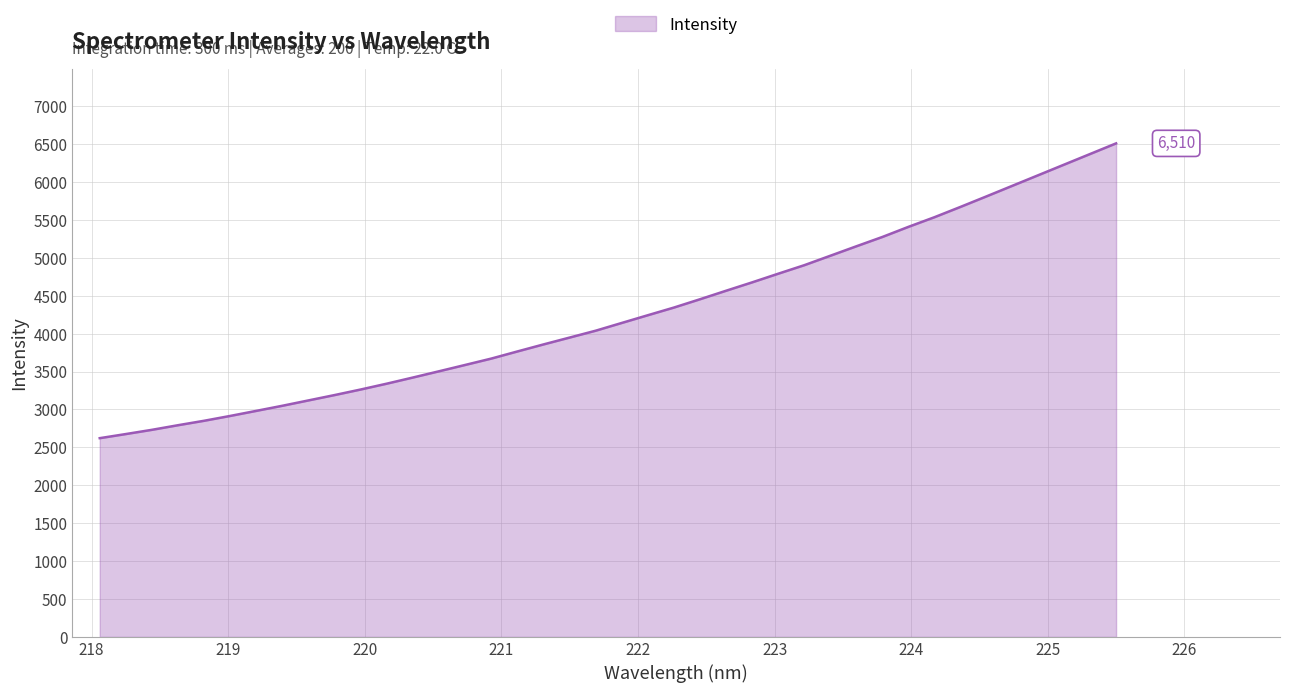

What is the minimum value shown in the chart?

2621.5